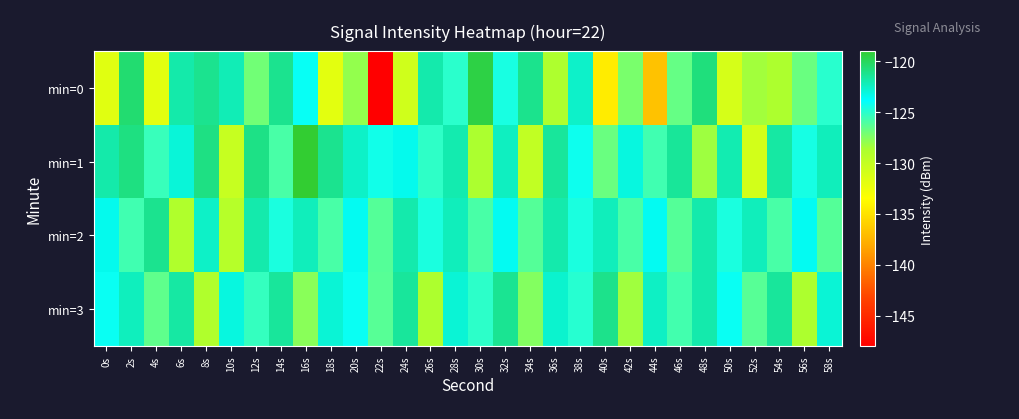

Reading right to left, what are all the values shown in this chart?

min=0: 58s=-125.0	56s=-126.8	54s=-128.7	52s=-128.4	50s=-131.0	48s=-120.8	46s=-126.7	44s=-136.8	42s=-127.2	40s=-134.5	38s=-122.6	36s=-128.8	34s=-121.2	32s=-124.5	30s=-119.5	28s=-125.0	26s=-121.9	24s=-130.7	22s=-148.0	20s=-128.0	18s=-131.9	16s=-124.0	14s=-121.2	12s=-127.0	10s=-122.1	8s=-121.2	6s=-121.9	4s=-131.9	2s=-120.5	0s=-131.7
min=1: 58s=-122.2	56s=-124.5	54s=-121.7	52s=-130.9	50s=-122.0	48s=-128.2	46s=-121.5	44s=-125.7	42s=-123.1	40s=-126.8	38s=-124.2	36s=-121.5	34s=-129.9	32s=-122.3	30s=-128.7	28s=-122.0	26s=-125.1	24s=-123.5	22s=-124.3	20s=-122.5	18s=-121.2	16s=-119.0	14s=-125.9	12s=-121.0	10s=-130.2	8s=-120.9	6s=-122.9	4s=-125.5	2s=-120.9	0s=-121.9
min=2: 58s=-126.2	56s=-123.6	54s=-125.9	52s=-122.2	50s=-124.6	48s=-121.9	46s=-126.2	44s=-123.6	42s=-125.9	40s=-122.2	38s=-124.6	36s=-121.9	34s=-126.2	32s=-123.6	30s=-125.9	28s=-122.2	26s=-124.6	24s=-121.9	22s=-126.2	20s=-123.6	18s=-125.9	16s=-122.2	14s=-124.6	12s=-121.9	10s=-129.2	8s=-122.6	6s=-128.9	4s=-121.2	2s=-125.7	0s=-123.5
min=3: 58s=-122.9	56s=-128.7	54s=-121.5	52s=-126.3	50s=-124.1	48s=-121.9	46s=-125.7	44s=-122.5	42s=-128.3	40s=-121.1	38s=-124.9	36s=-122.7	34s=-127.5	32s=-121.3	30s=-125.1	28s=-122.9	26s=-128.7	24s=-121.5	22s=-126.3	20s=-124.1	18s=-122.9	16s=-127.7	14s=-121.5	12s=-125.3	10s=-123.1	8s=-128.9	6s=-121.7	4s=-126.5	2s=-122.3	0s=-124.1